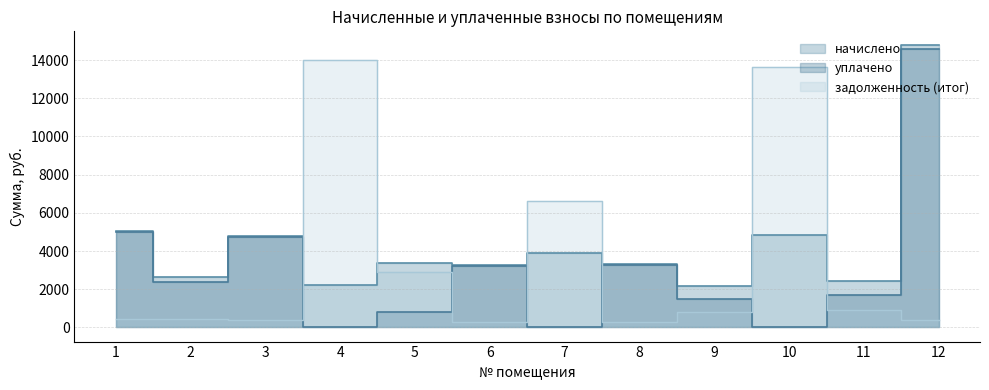

Which series ends up on top after the final intersection of начислено and задолженность (итог)?

начислено